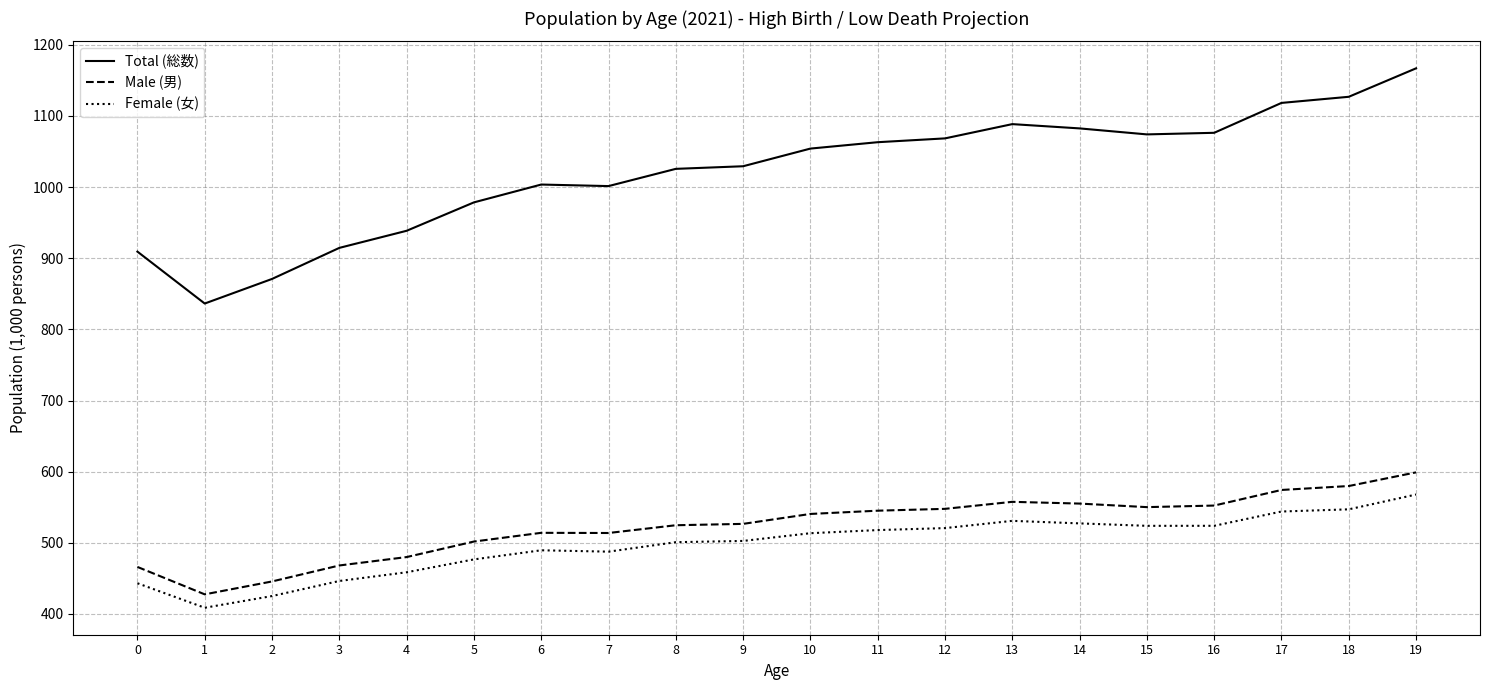

What is the greatest value displayed?

1167.0